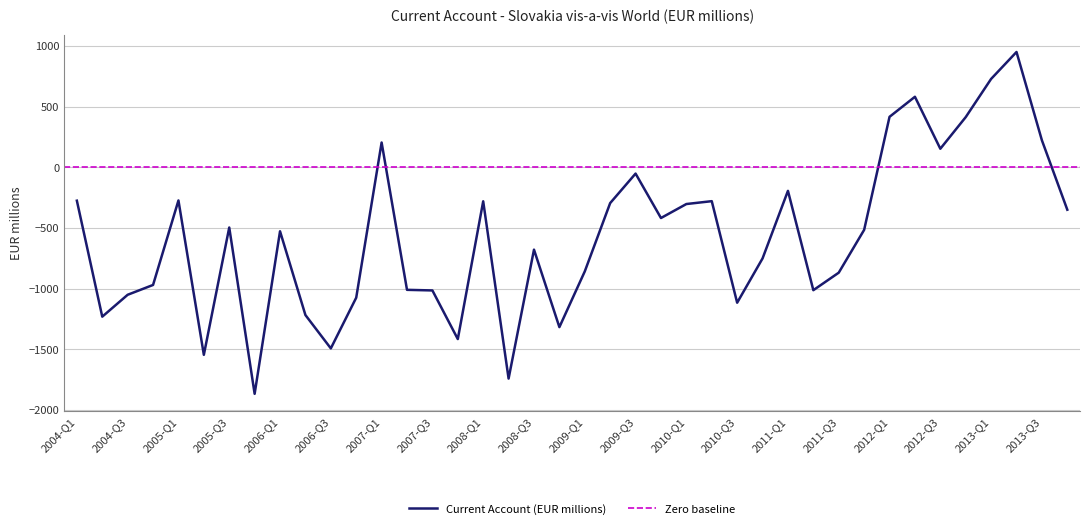

True or false: the data shows -330.6 at 2006-Q2.

False